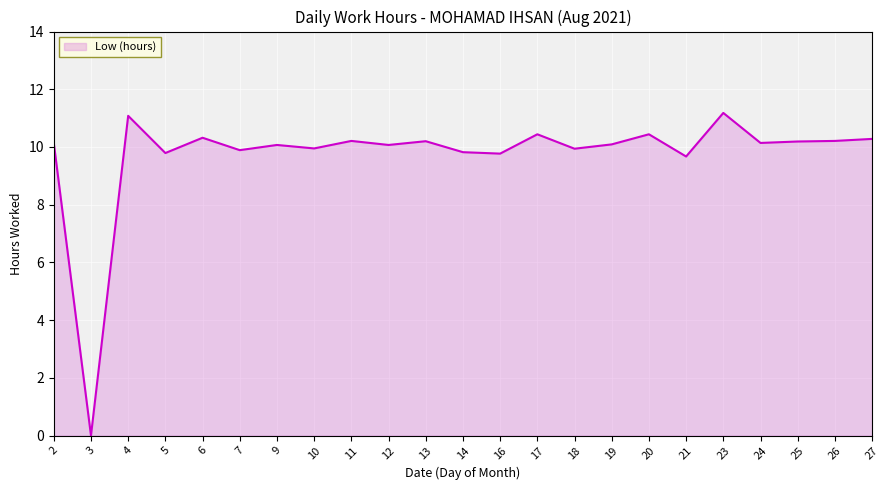

What is the sum of all values?

223.9